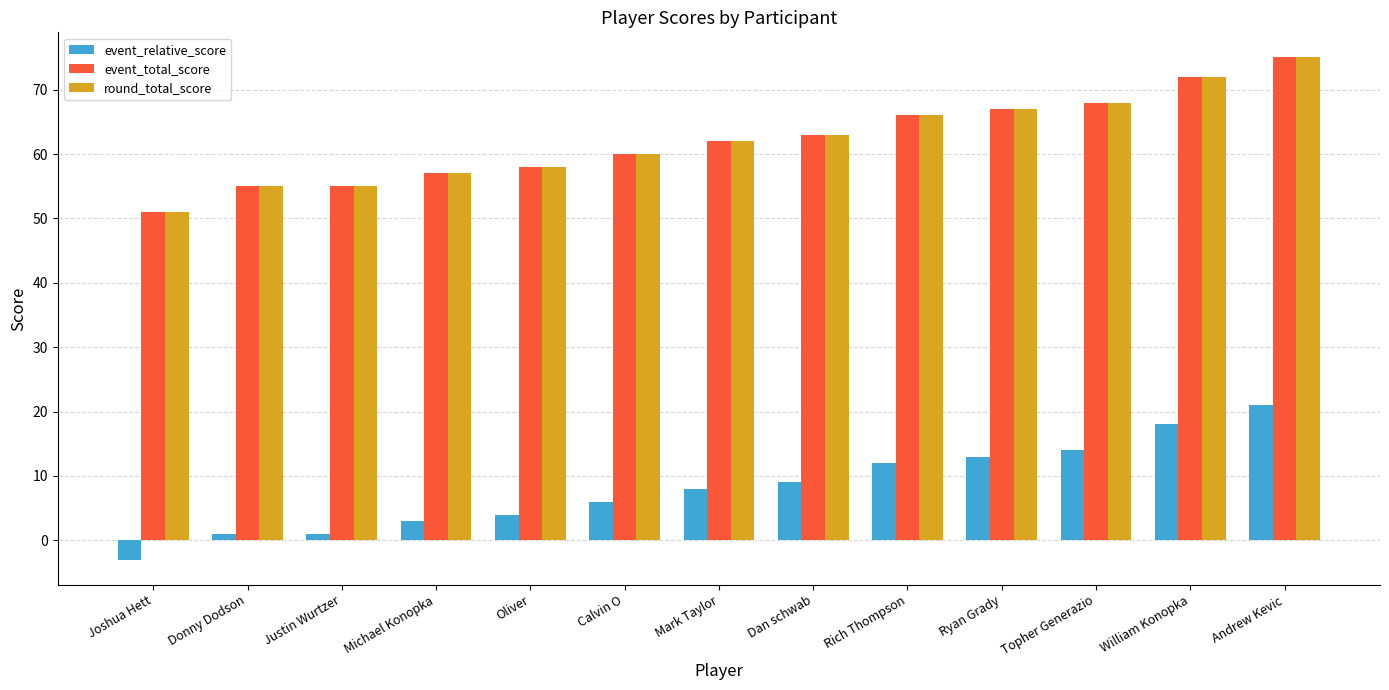

What position from the left is Donny Dodson?

2